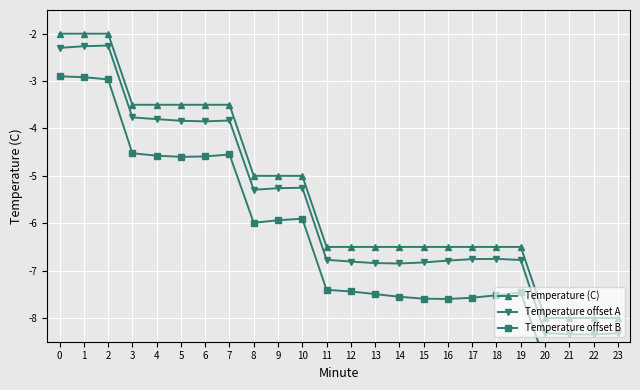

What is the greatest value displayed?

-2.0